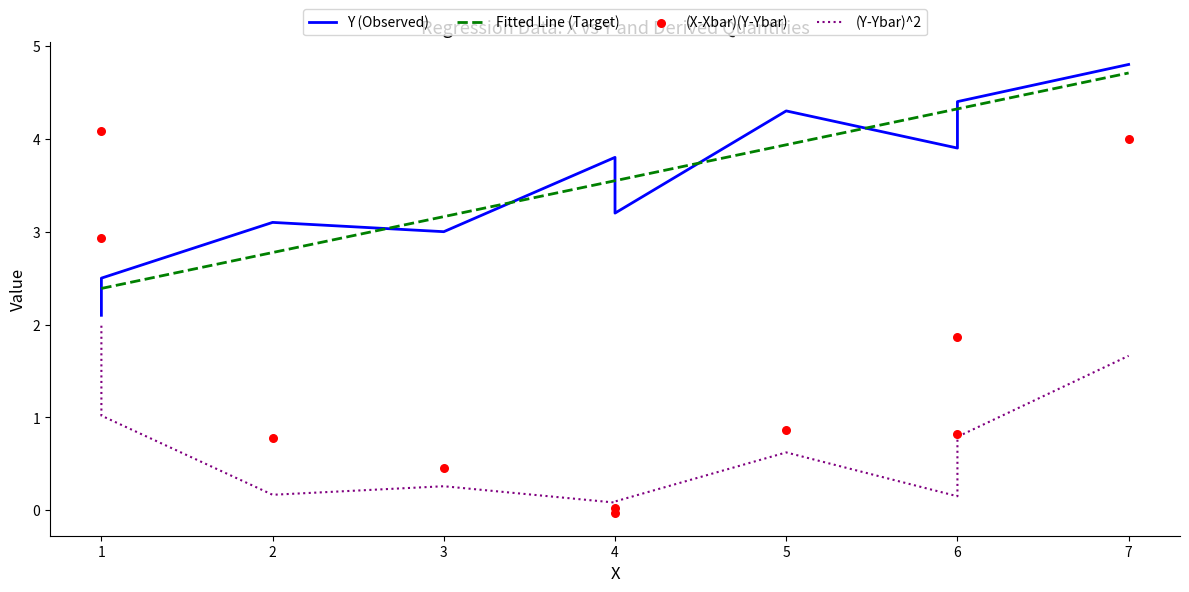

Which series has the largest total across all categories?

Y (Observed)